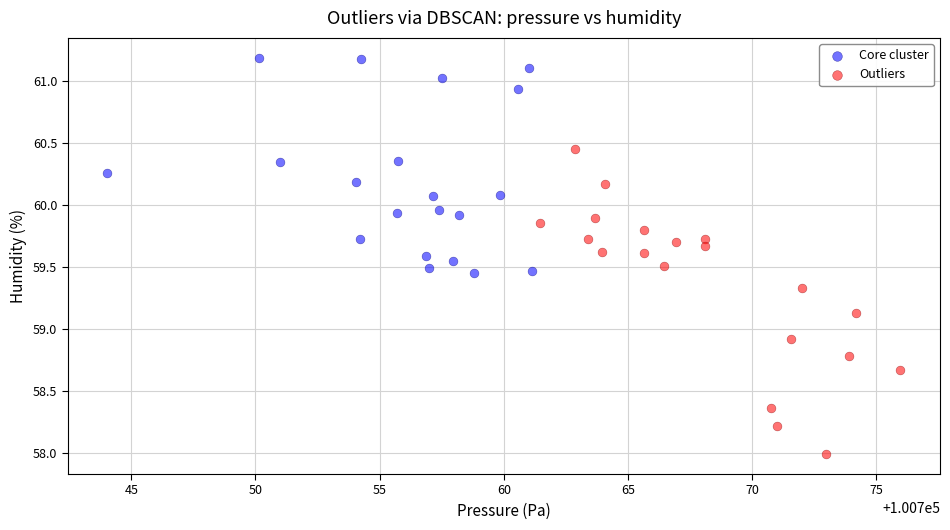

Which series has the largest Y range (max minus min)?

Outliers